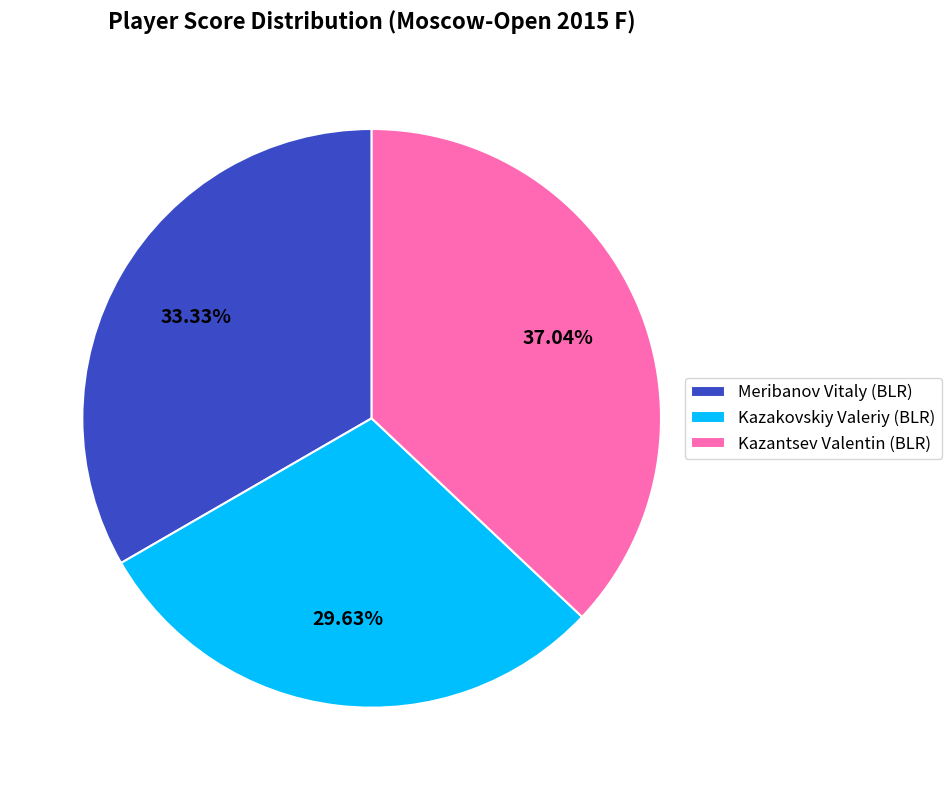

To the nearest percent, what is the difference between the largest and smallest slice percentages?

7%